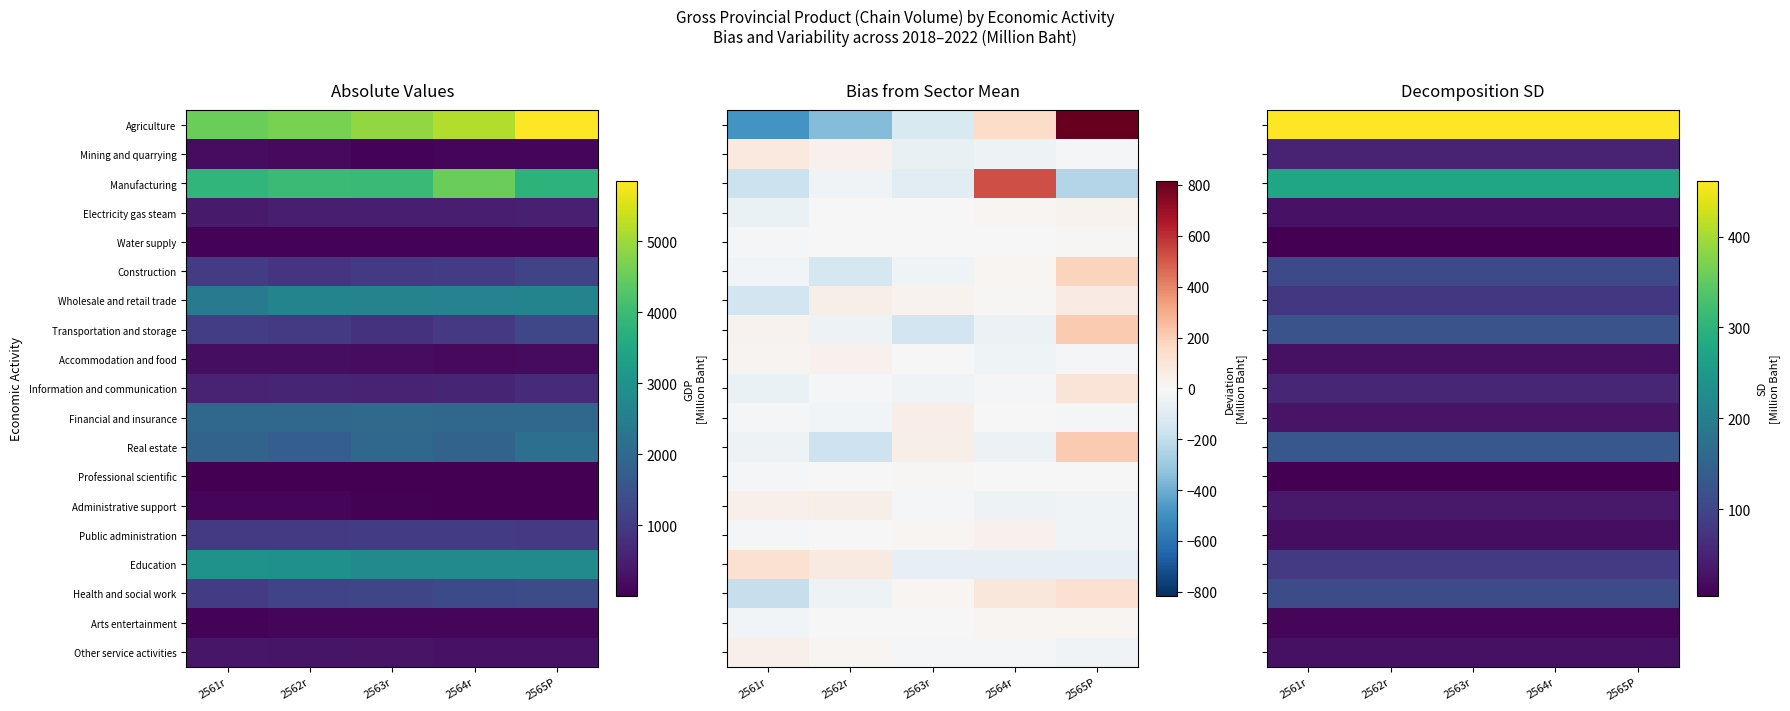

Read the Agriculture value at 2562r.

460.8